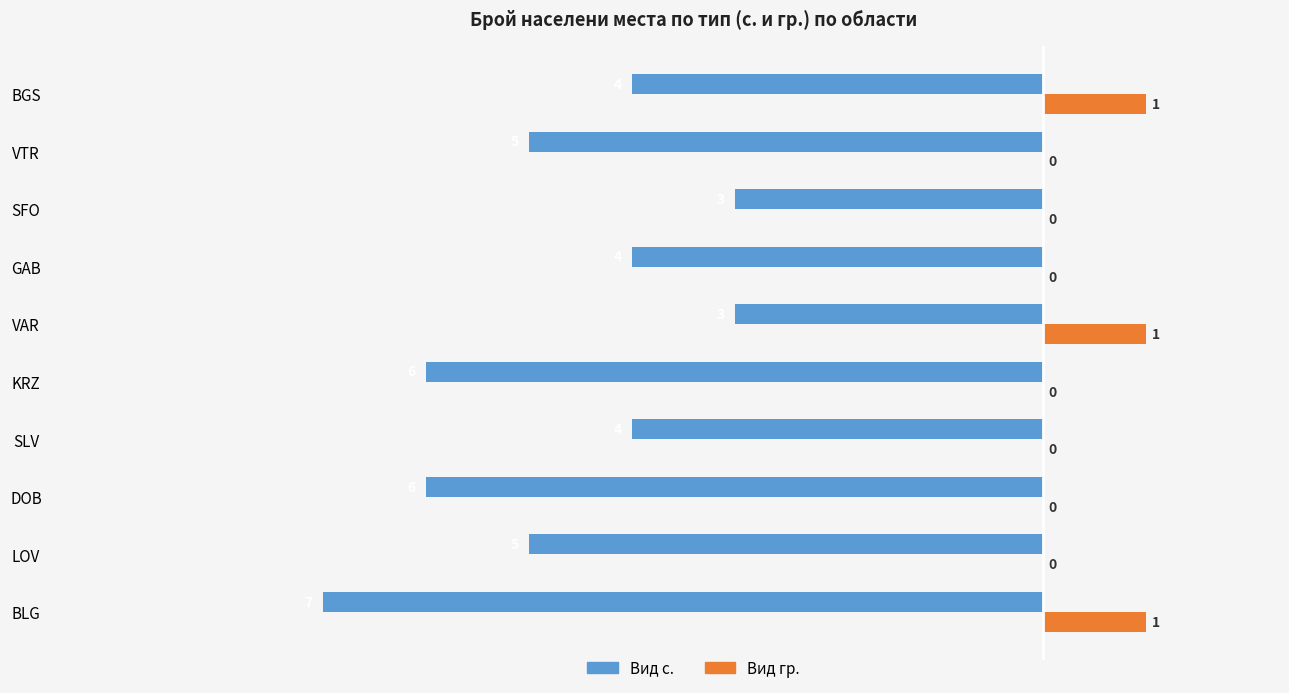

Which series has the largest total across all categories?

Вид гр.